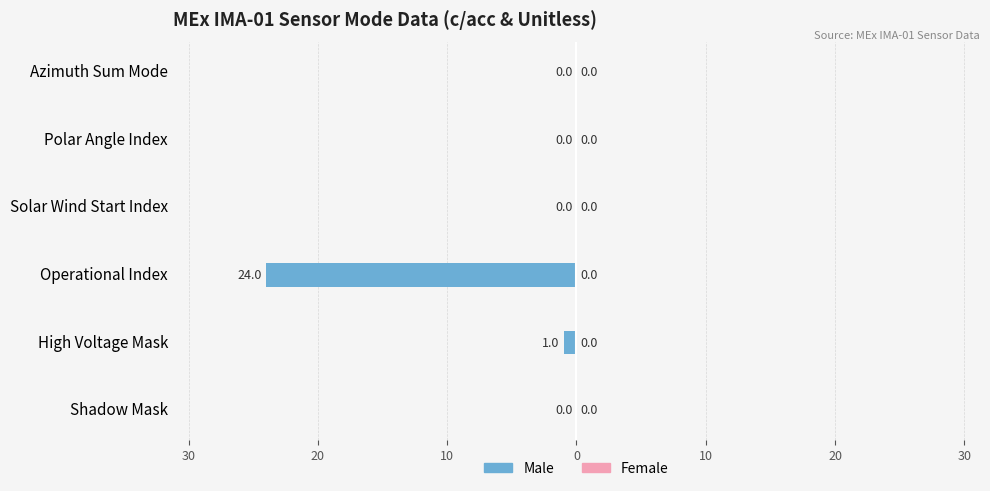

Are the bars horizontal?

Yes